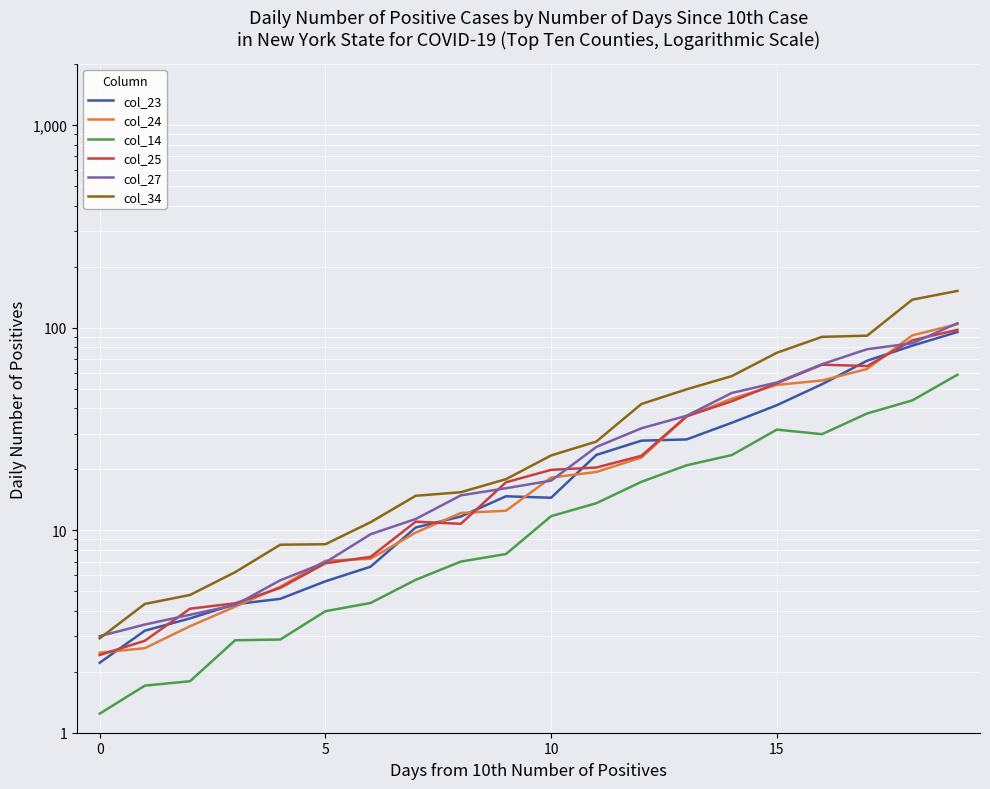

How many times do col_27 and col_24 cross each other?

6